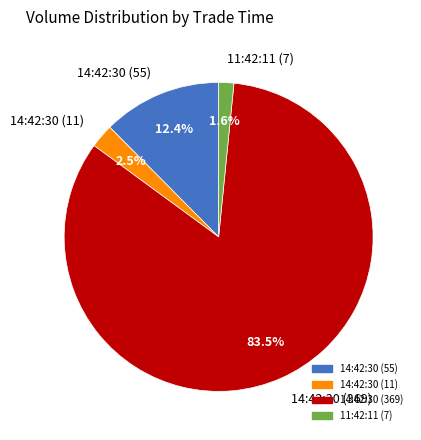

Rank the categories by value from highest to lowest.

14:42:30 (369), 14:42:30 (55), 14:42:30 (11), 11:42:11 (7)